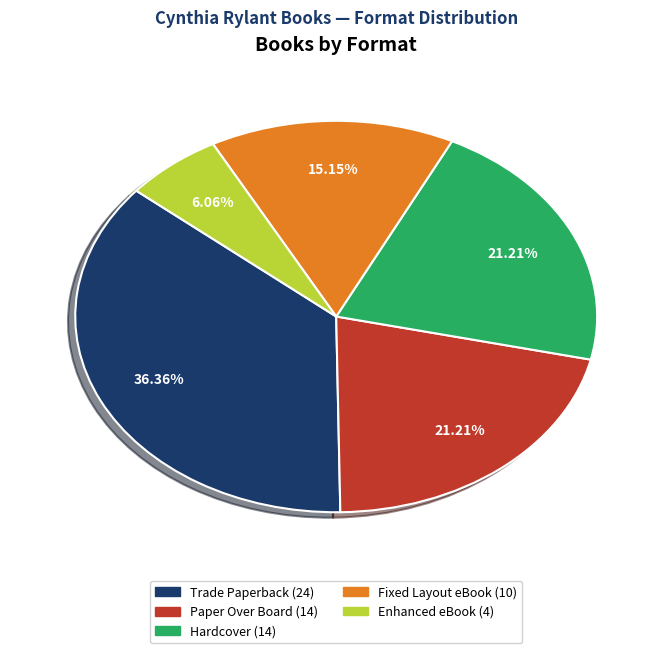

What percentage is NOT represented by Hardcover?

78.8%